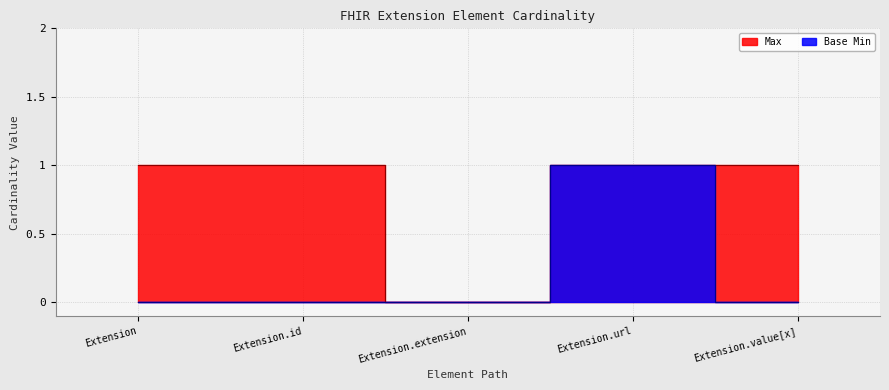

True or false: Max and Base Min cross at least once.

False